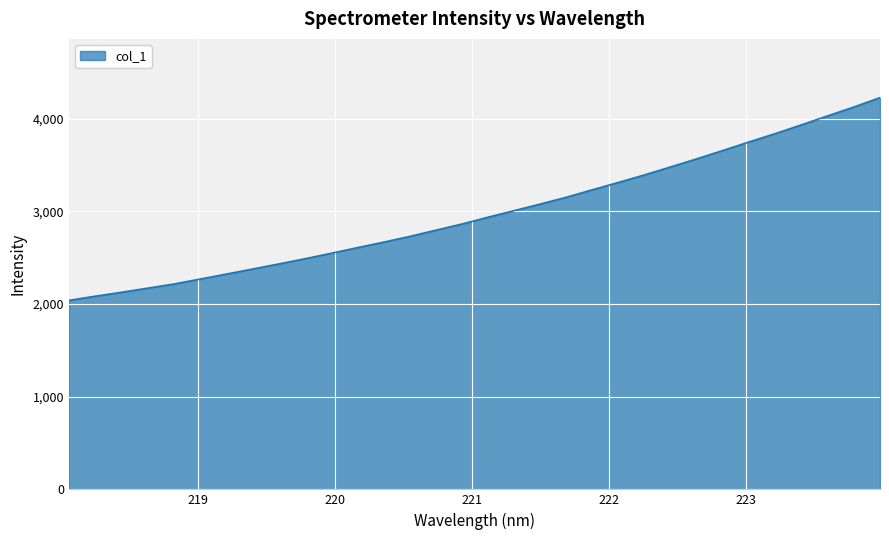

What is the greatest value displayed?

4225.6